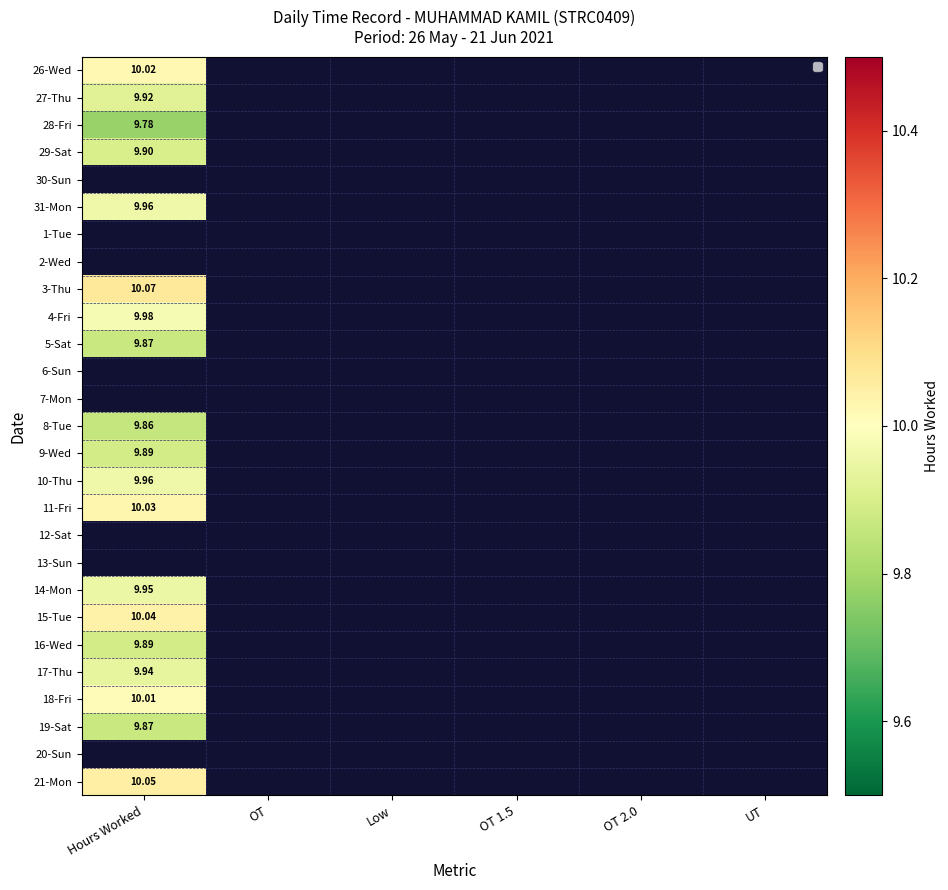

What is the difference between the 4-Fri values at Hours Worked and OT 2.0?

10.0